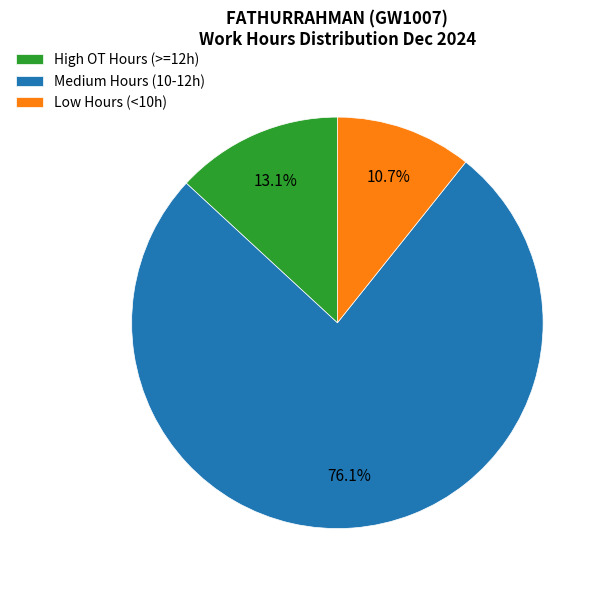

Rank the categories by value from highest to lowest.

Medium Hours (10-12h), High OT Hours (>=12h), Low Hours (<10h)